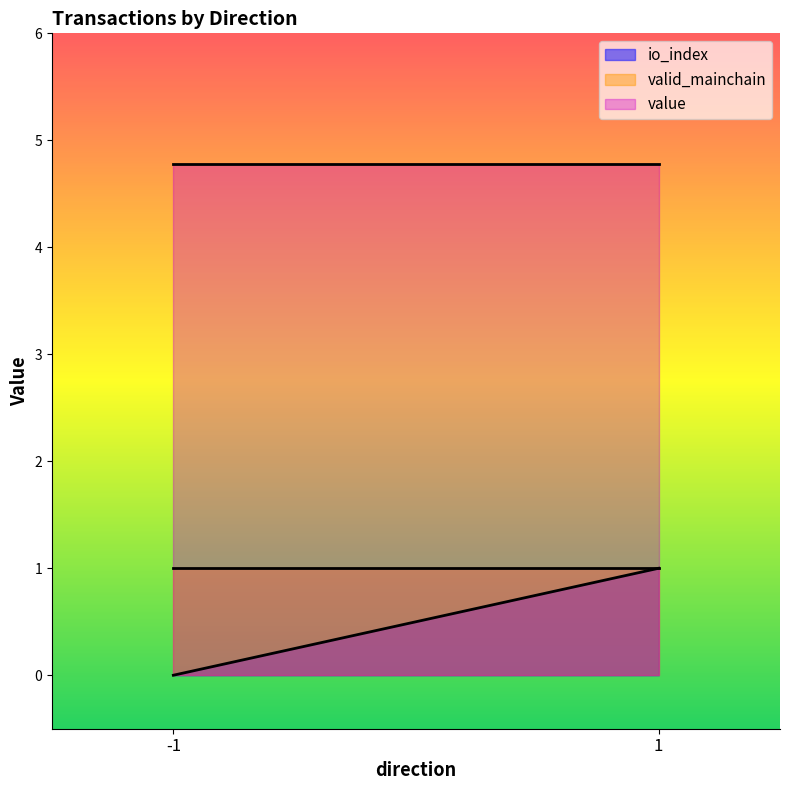

True or false: valid_mainchain and value intersect in this chart.

False